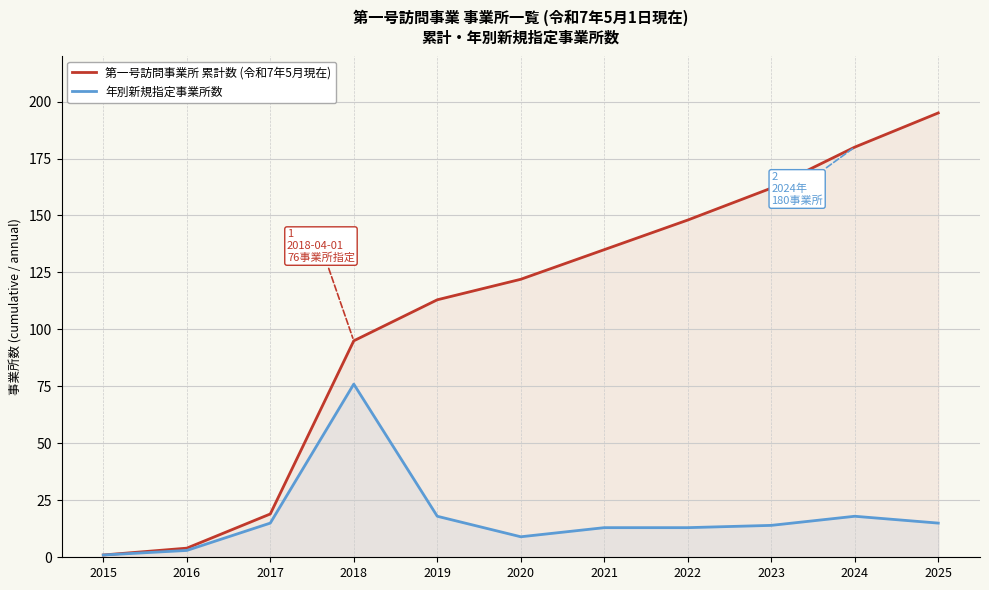

What is the spread (max minus min) of values at 2016?

1